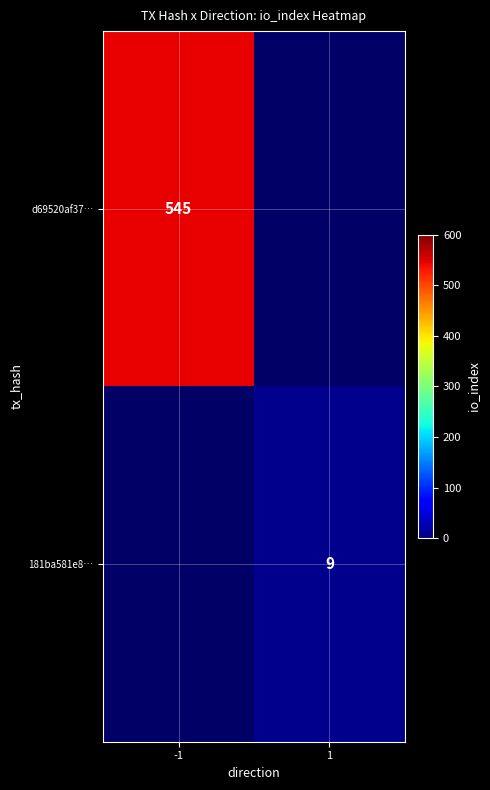

How many series are shown in this chart?

2